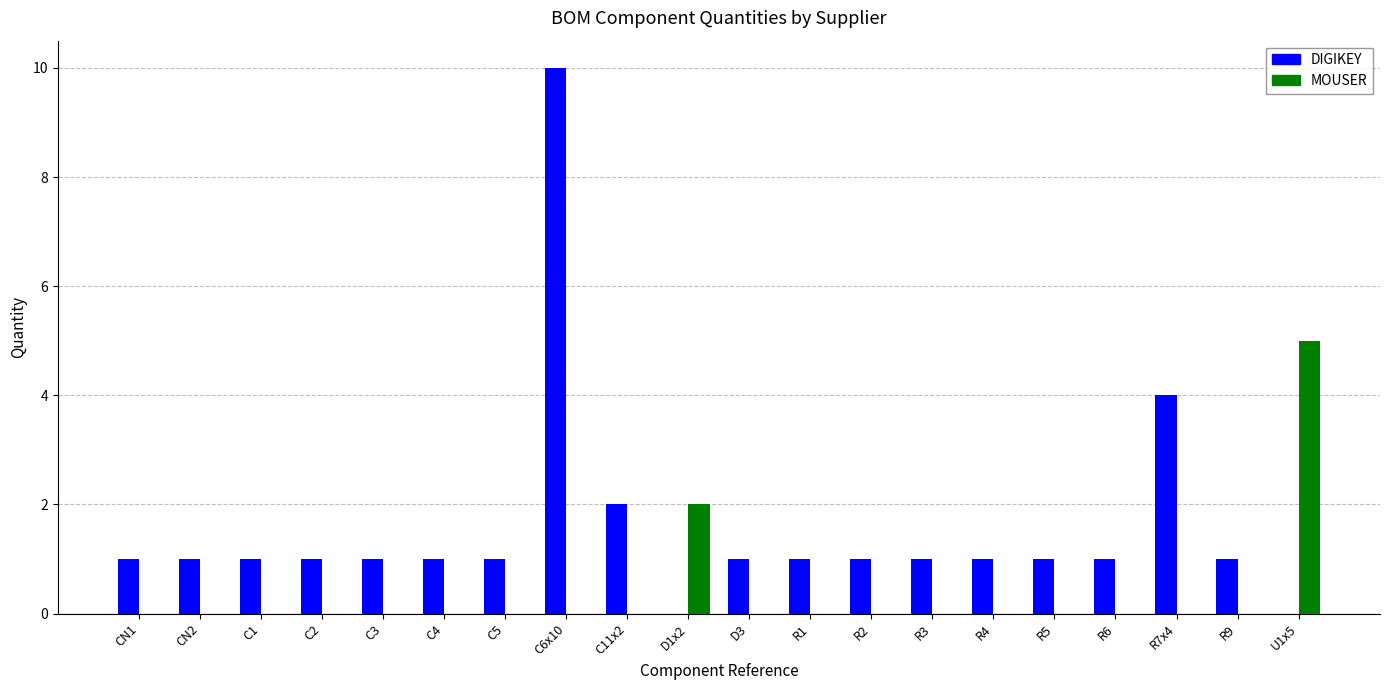

Is the value of MOUSER at D3 greater than the value of DIGIKEY at D3?

No